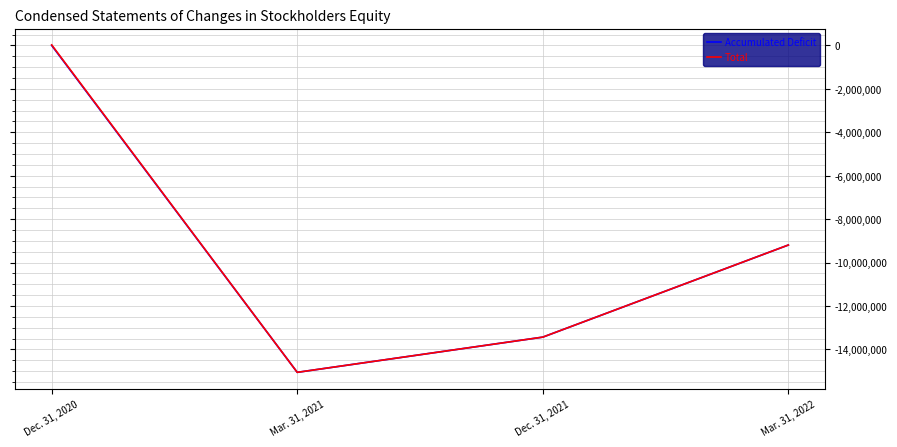

Where is Total nearest to the value -7515989?

Mar. 31, 2022